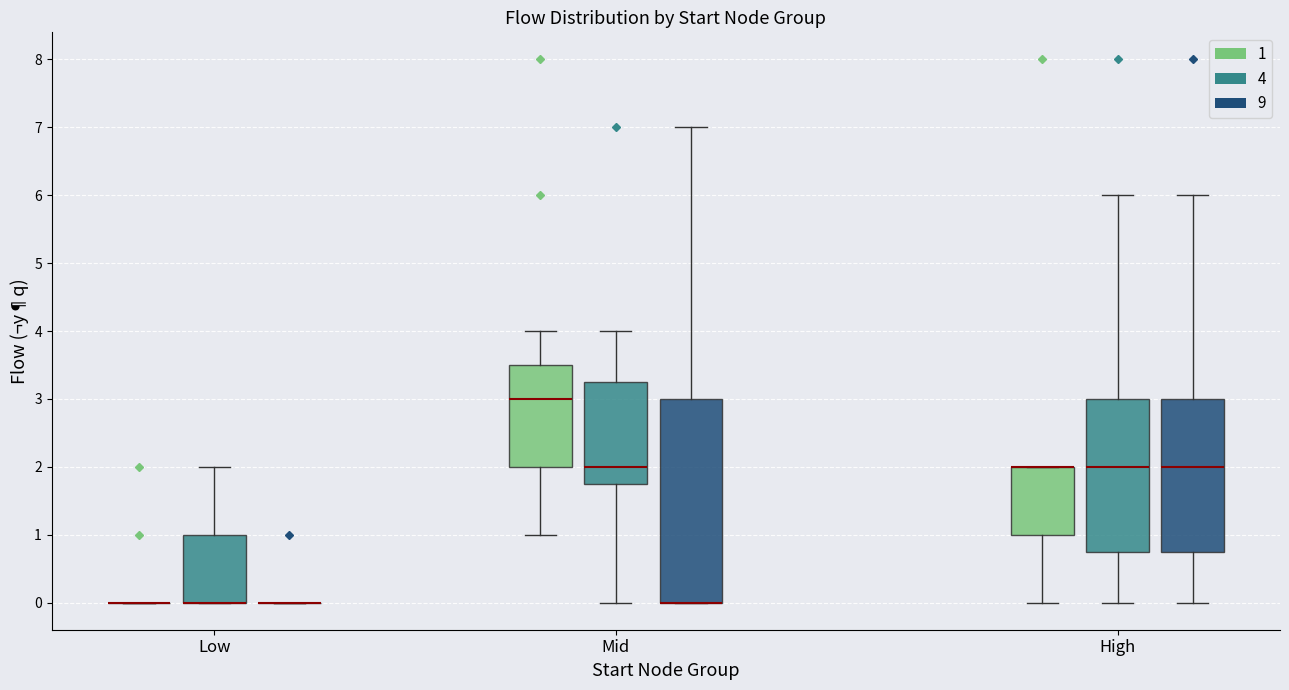

Where does the lower whisker of the box for Mid (1) end on the y-axis? The values are not printed on the chart, so give them approximately, as read against the axis.

1.0